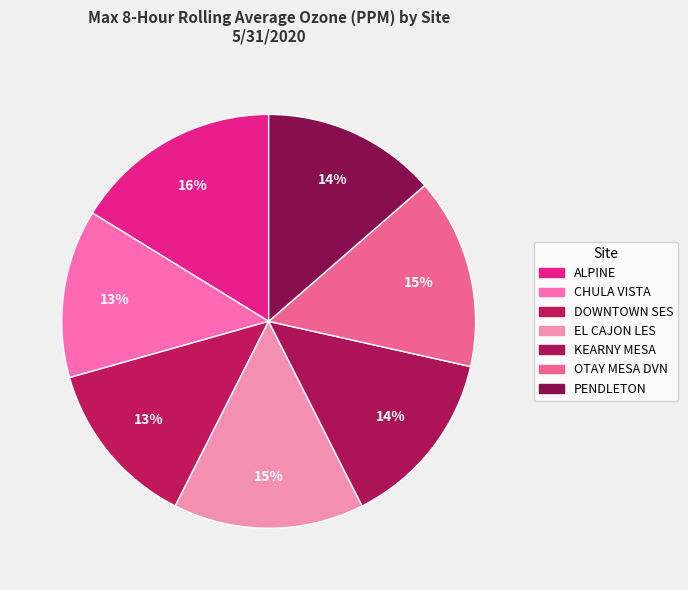

Is there any slice that represents more than half of the pie?

No